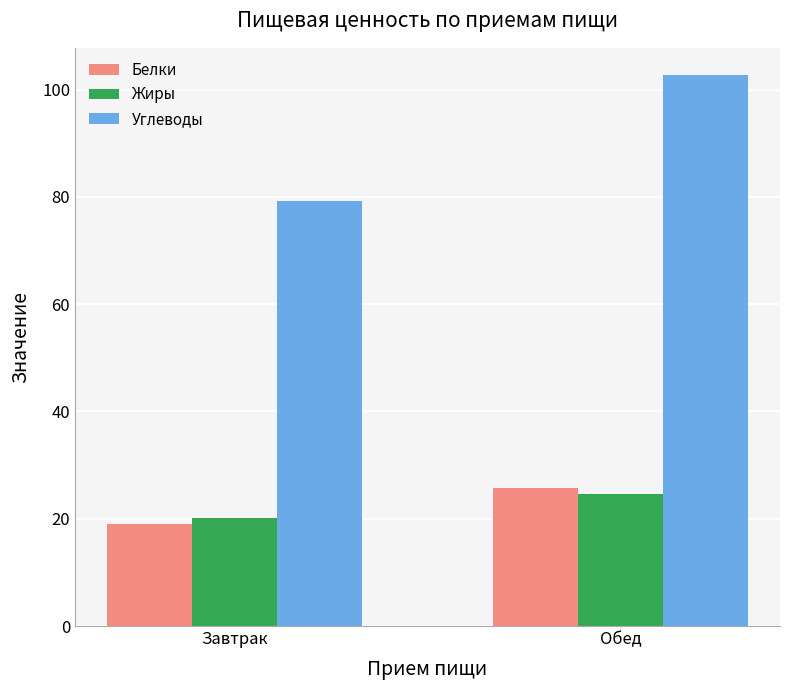

Which category has the highest value in the Белки series?

Обед